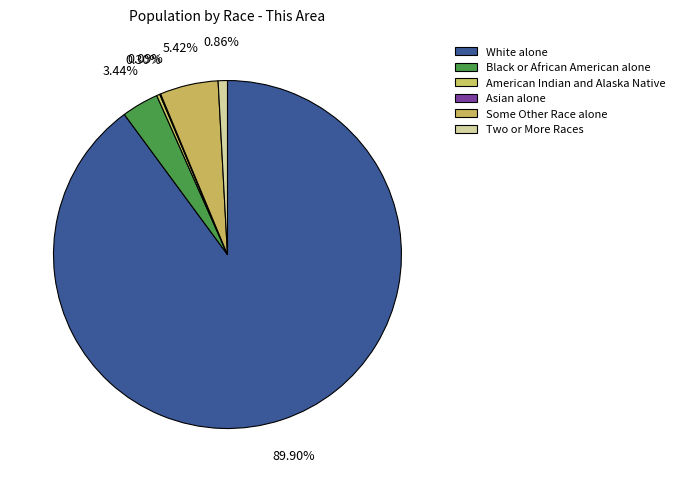

Which slice is the smallest?

Asian alone